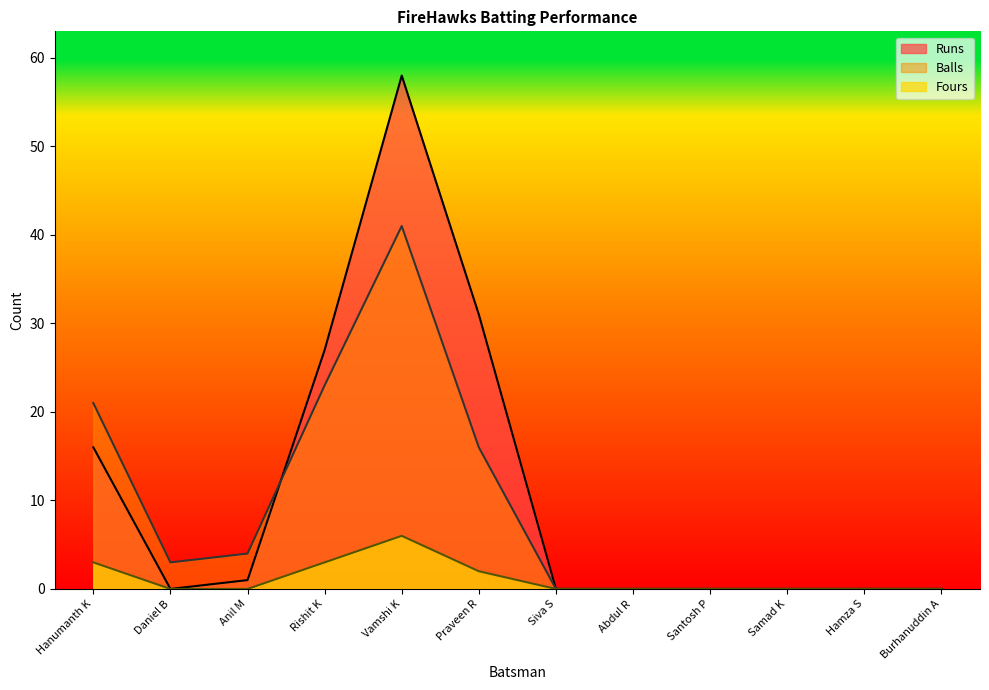

Which has a higher value, Daniel B or Rishit K?

Rishit K